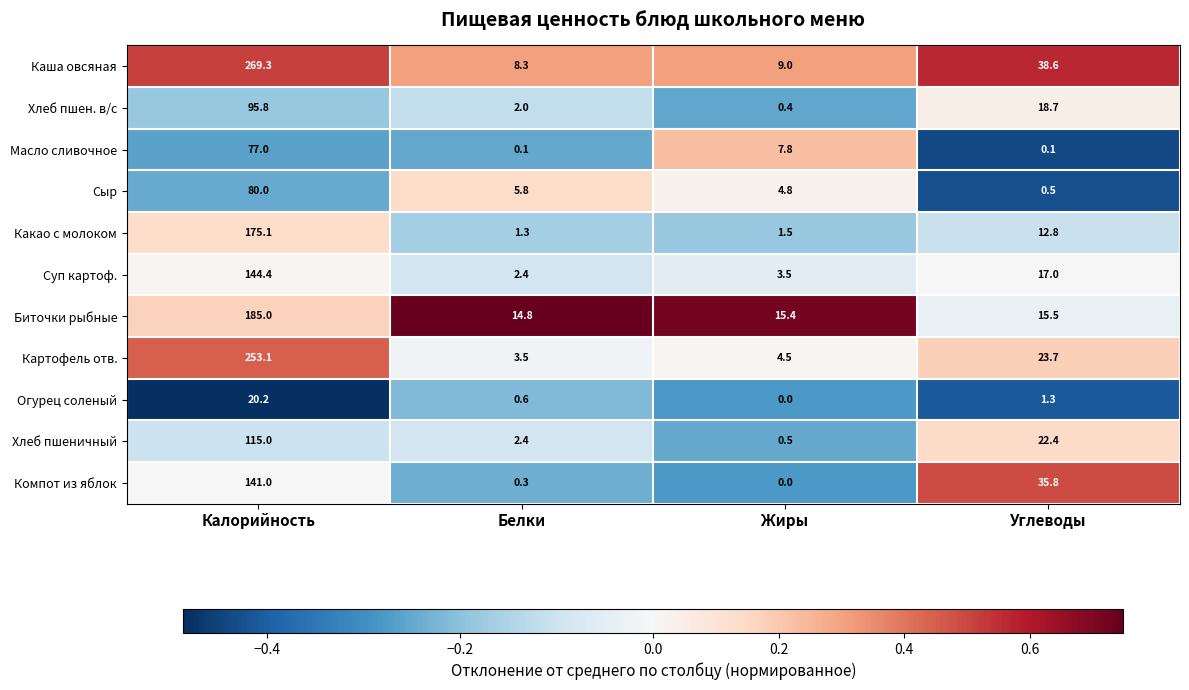

At which label does Хлеб пшеничный first exceed 22?

Калорийность